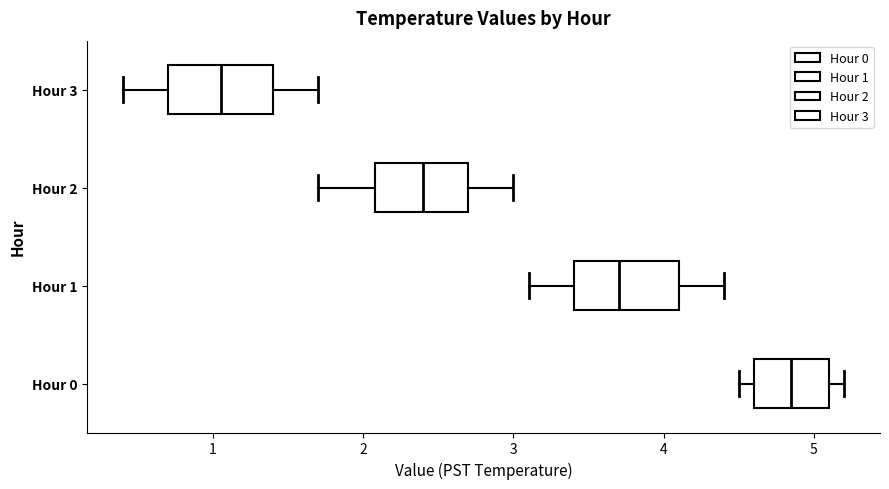

Reading bottom to top, transcribe this box plot: for each box, give where its median line is, the range the box spans, and where its two whiskers end, as read against the x-axis. The values are not printed on the chart, so give them approximately, as read against the axis.

Hour 0: median 4.9, box 4.6 to 5.1, whiskers 4.5 to 5.2
Hour 1: median 3.7, box 3.4 to 4.1, whiskers 3.1 to 4.4
Hour 2: median 2.4, box 2.1 to 2.7, whiskers 1.7 to 3.0
Hour 3: median 1.1, box 0.7 to 1.4, whiskers 0.4 to 1.7